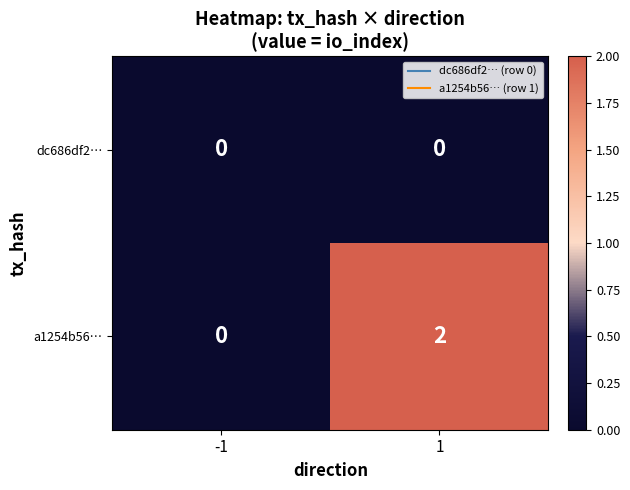

At 1, list the series in order from largest to smallest.

a1254b56…, dc686df2…